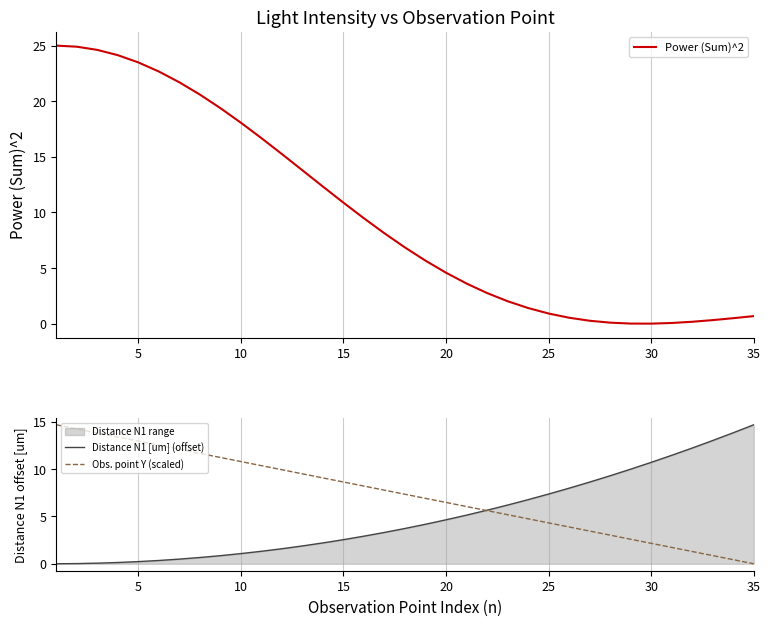

The value of Obs. point Y (scaled) at 10 is 15.9. True or false?

False